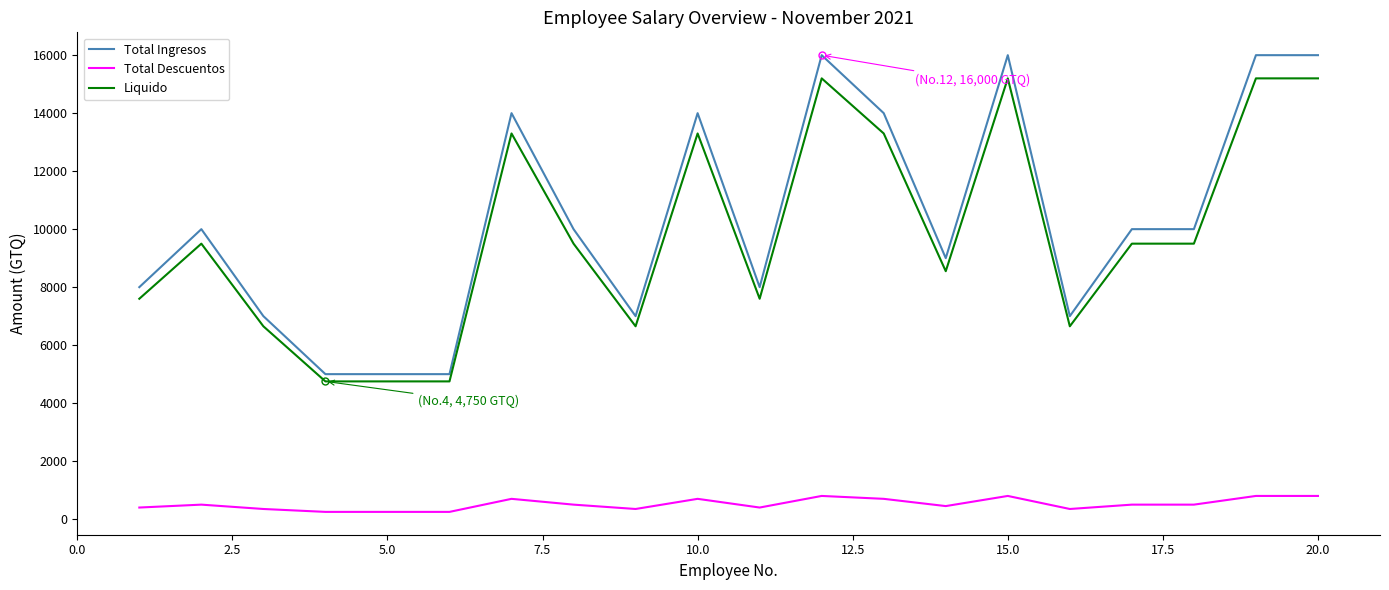

What is the highest value of the Total Descuentos series?

800